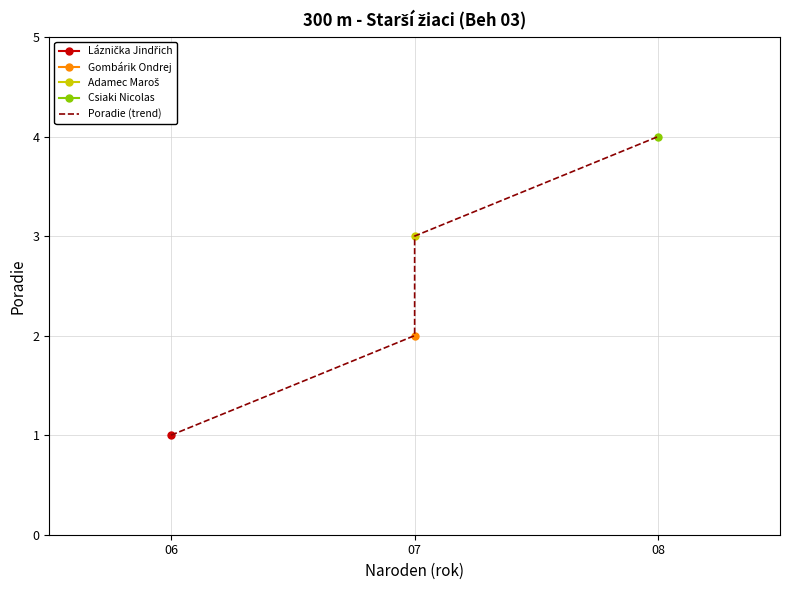

How many values exceed 3?

1